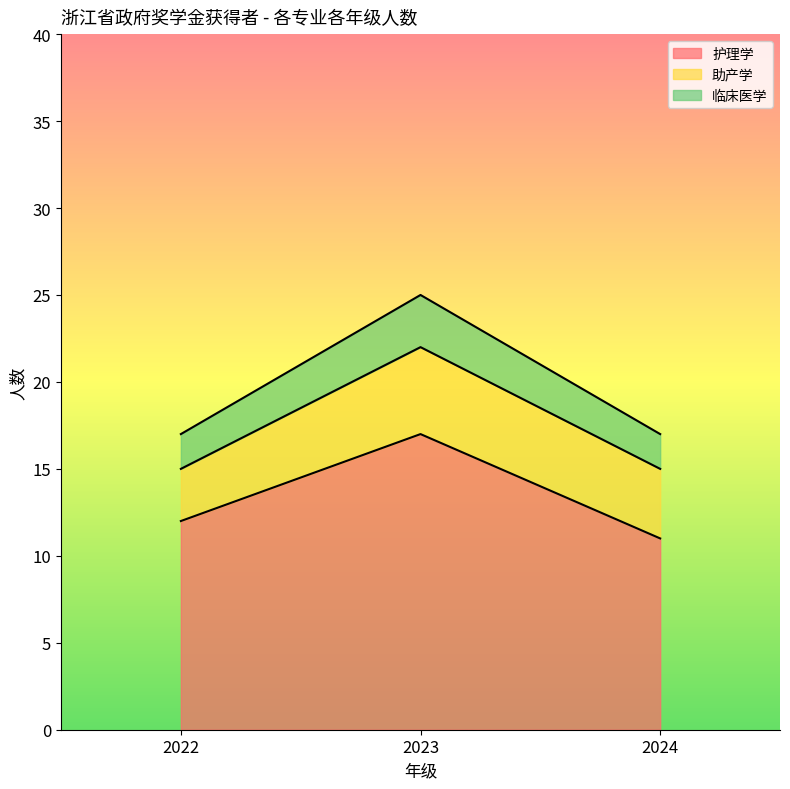

How many 临床医学 values are between 17 and 25?

3